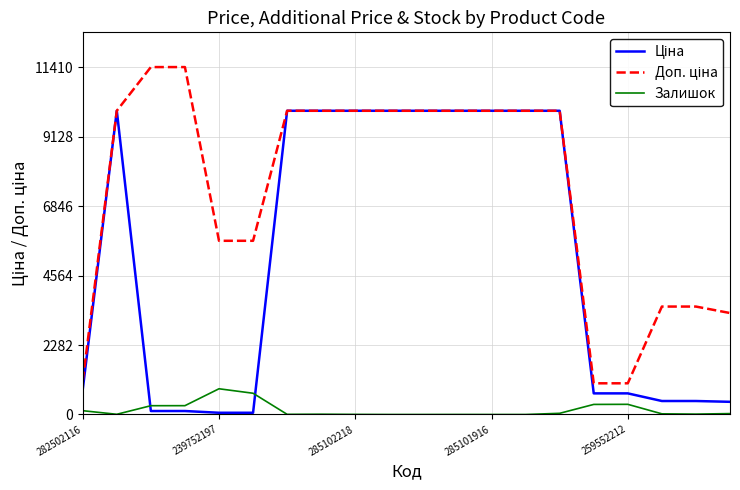

What is the maximum value shown in the chart?

11410.0